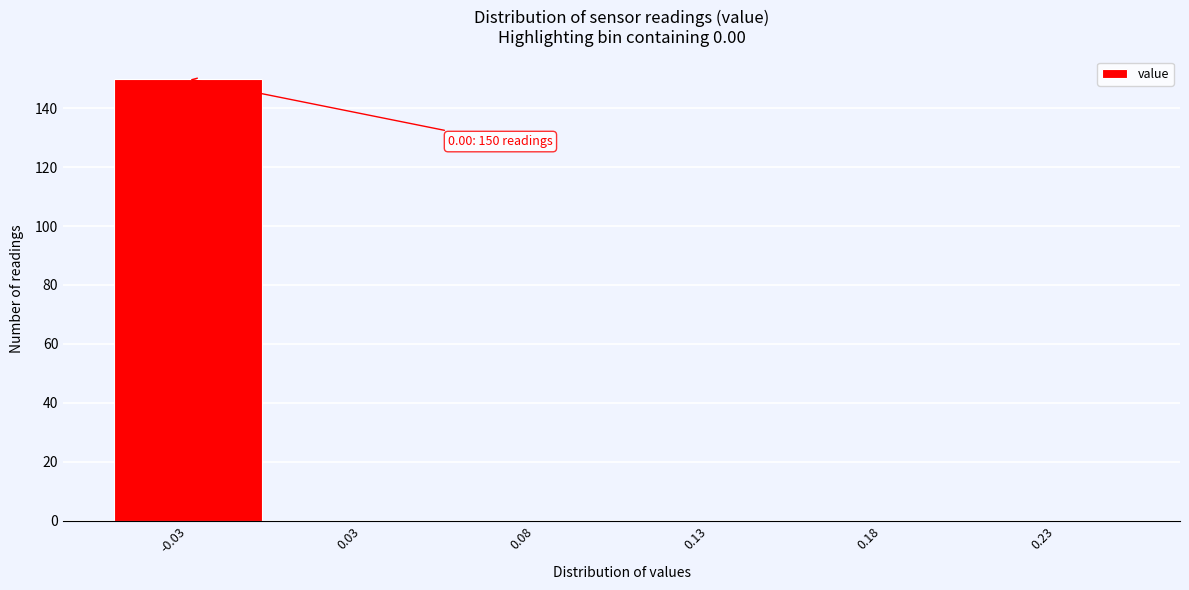

Reading left to right, what are all the values shown in this chart?

-0.03=150	0.03=0	0.08=0	0.13=0	0.18=0	0.23=0